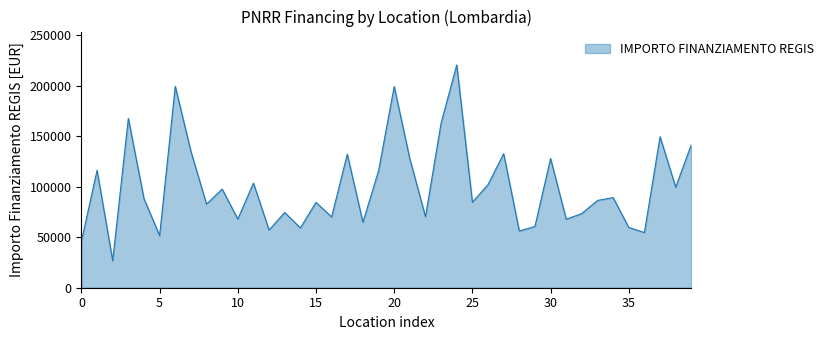

What is the smallest value displayed?

26730.0